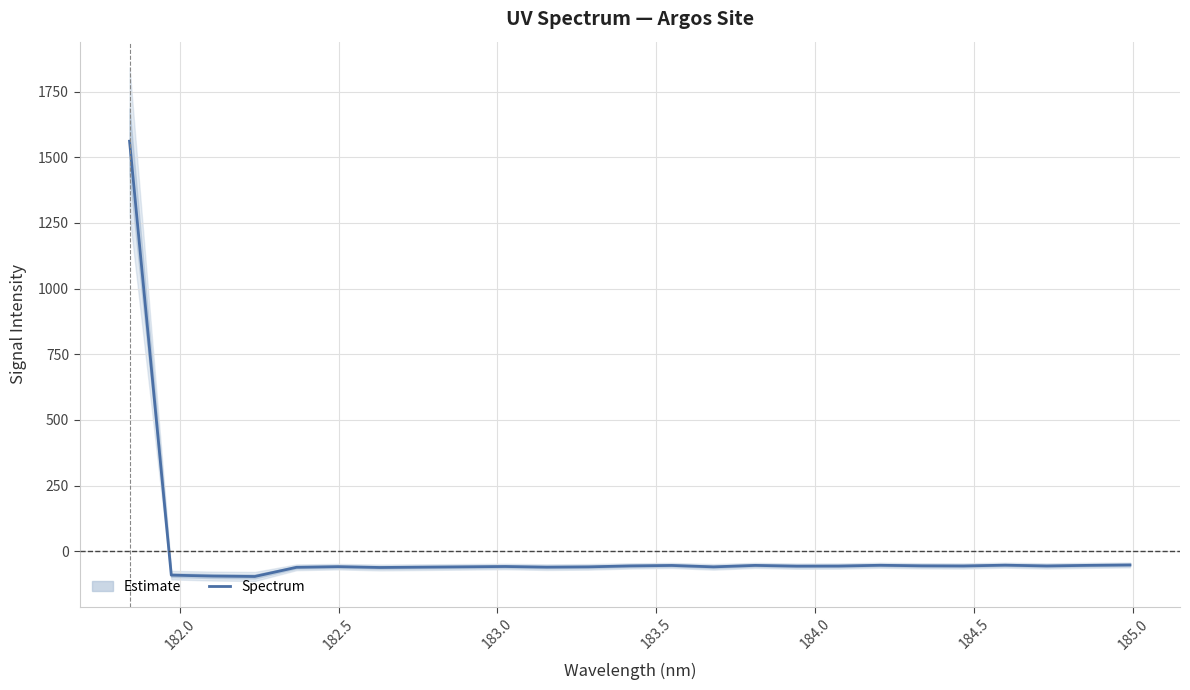

How many lines are shown in the chart?

1